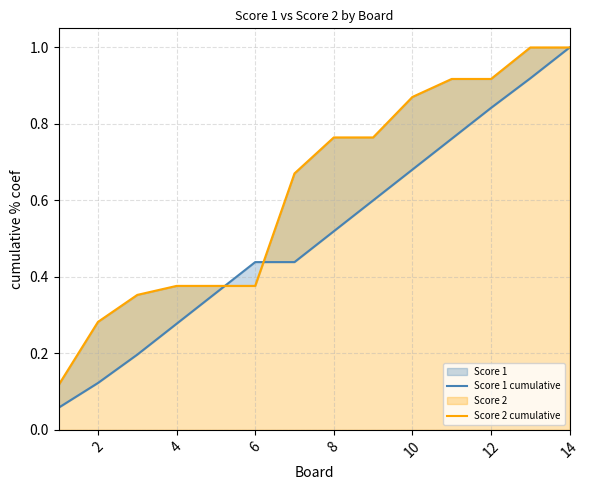

What is the maximum value shown in the chart?

1.0